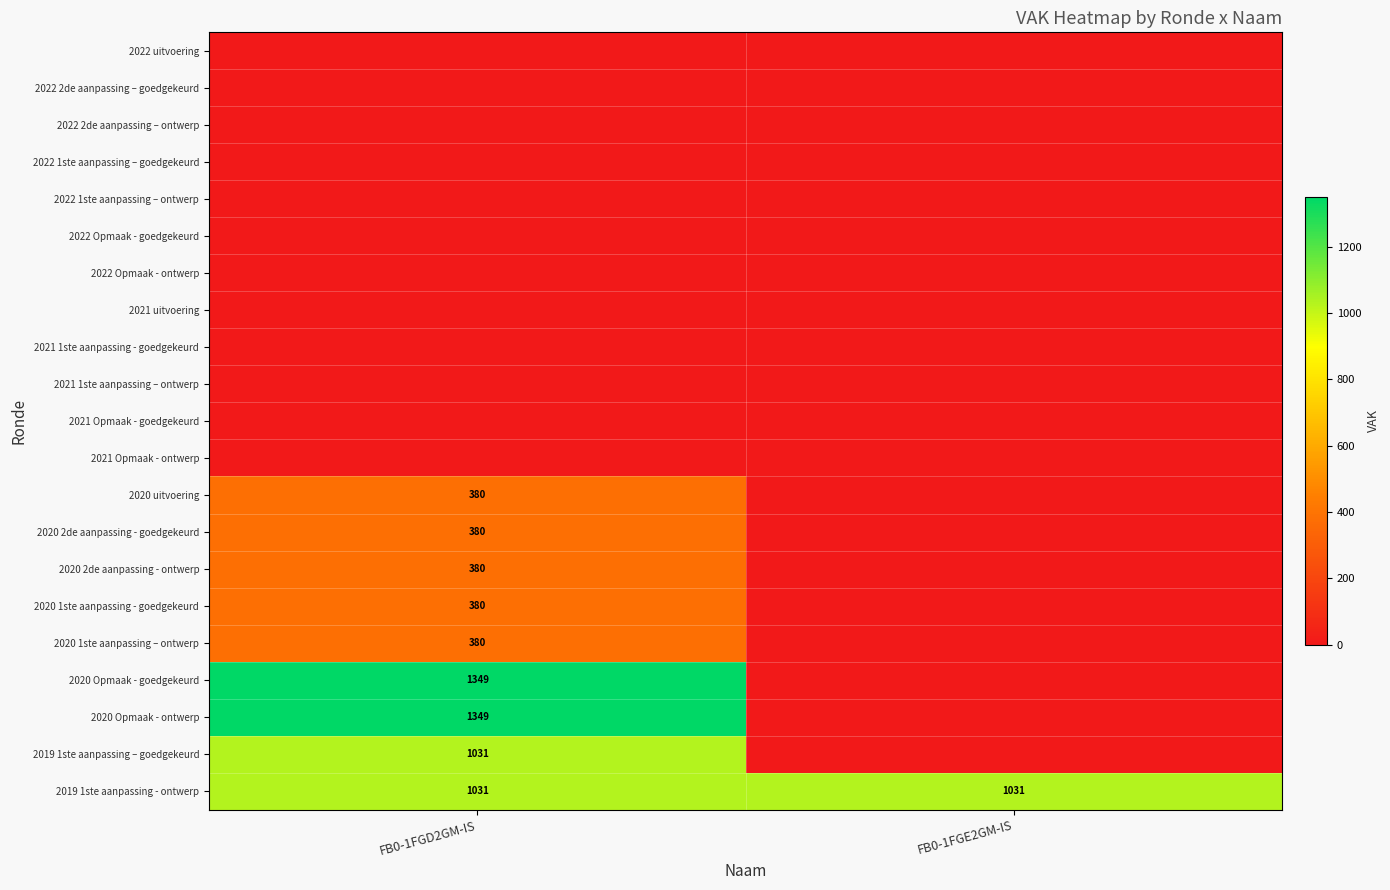

True or false: 2020 1ste aanpassing – ontwerp has a value of 166 at FB0-1FGD2GM-IS.

False